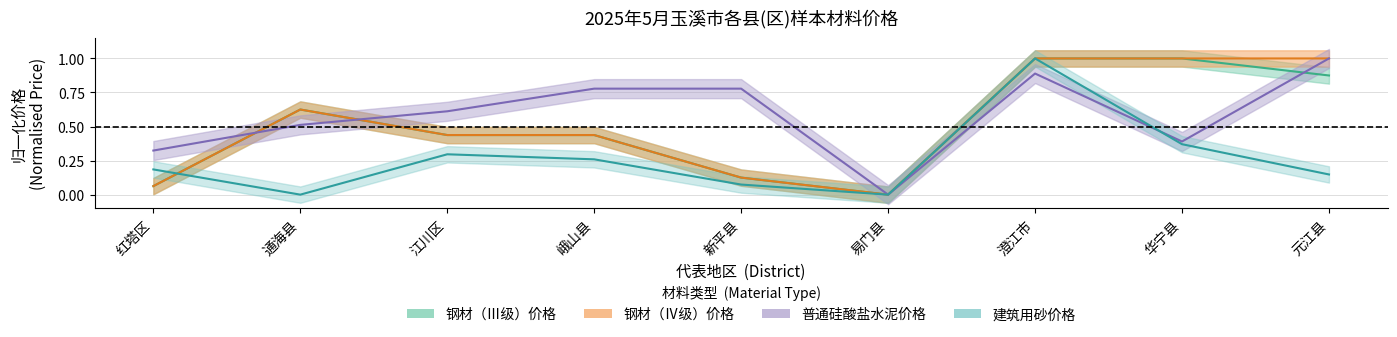

Reading left to right, extract all data points from this chart.

钢材（Ⅲ级）价格: 0.1	0.6	0.4	0.4	0.1	0.0	1.0	1.0	0.9
钢材（Ⅳ级）价格: 0.1	0.6	0.4	0.4	0.1	0.0	1.0	1.0	1.0
水泥价格: 0.3	0.5	0.6	0.8	0.8	0.0	0.9	0.4	1.0
建筑用砂价格: 0.2	0.0	0.3	0.3	0.1	0.0	1.0	0.4	0.1